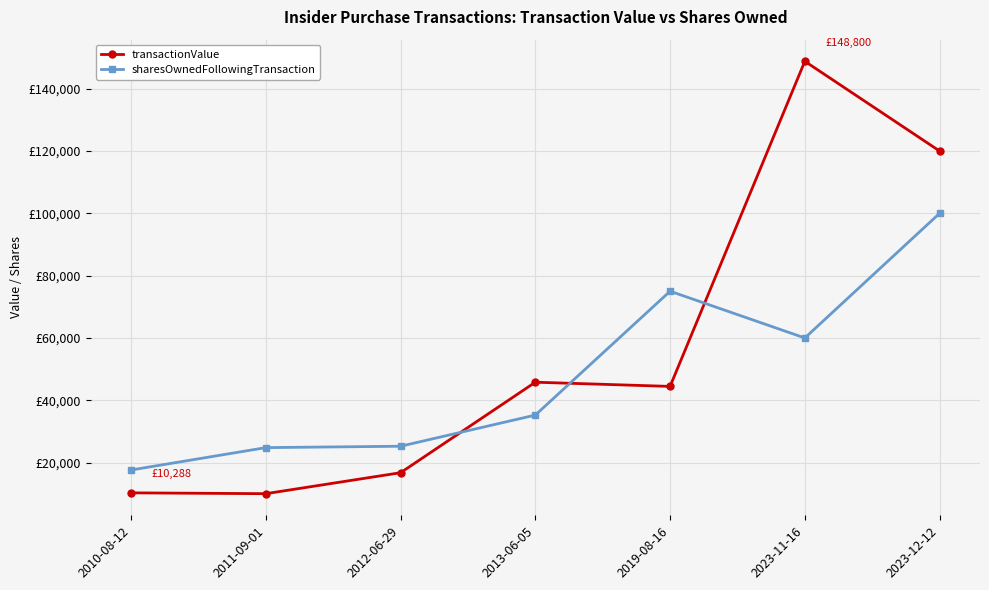

Rank the series by their average value, from lowest to highest.

sharesOwnedFollowingTransaction, transactionValue